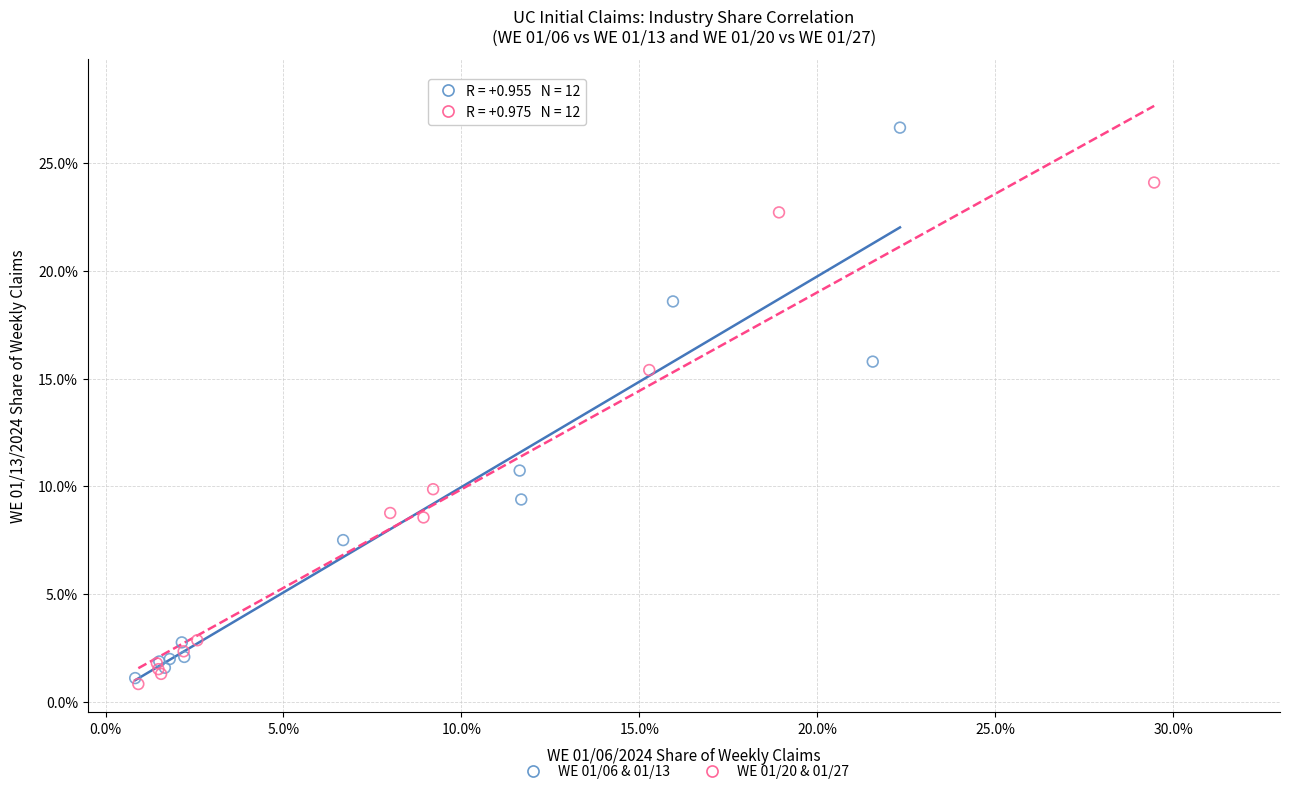

Which series reaches the maximum Y coordinate?

WE 01/06 & 01/13